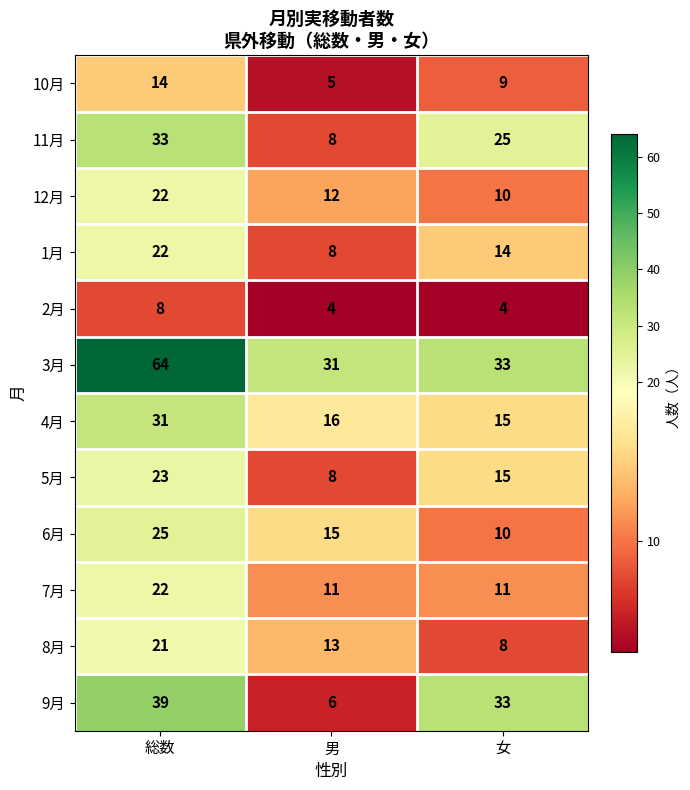

What is the difference between the 2月 values at 総数 and 女?

4